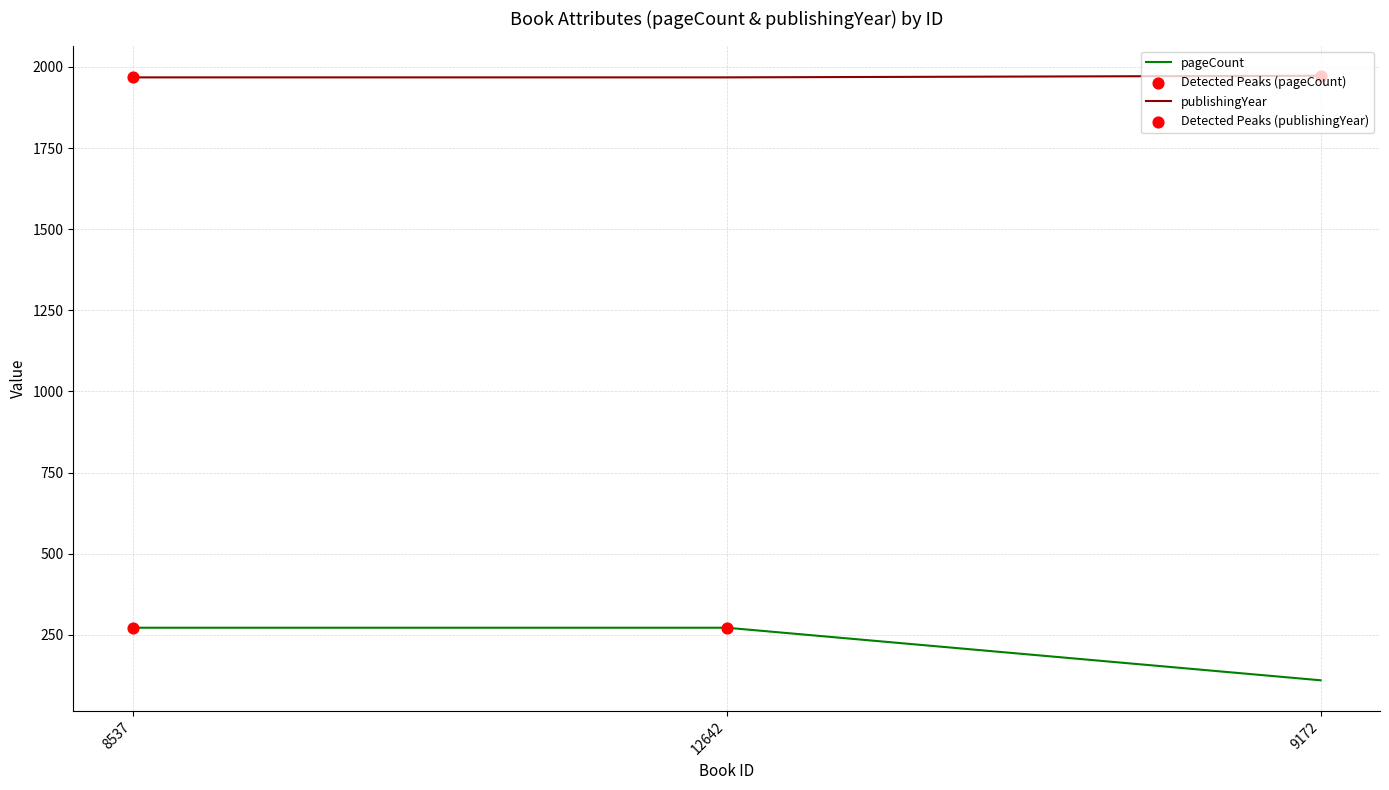

Is the value of pageCount at 9172 greater than the value of publishingYear at 9172?

No